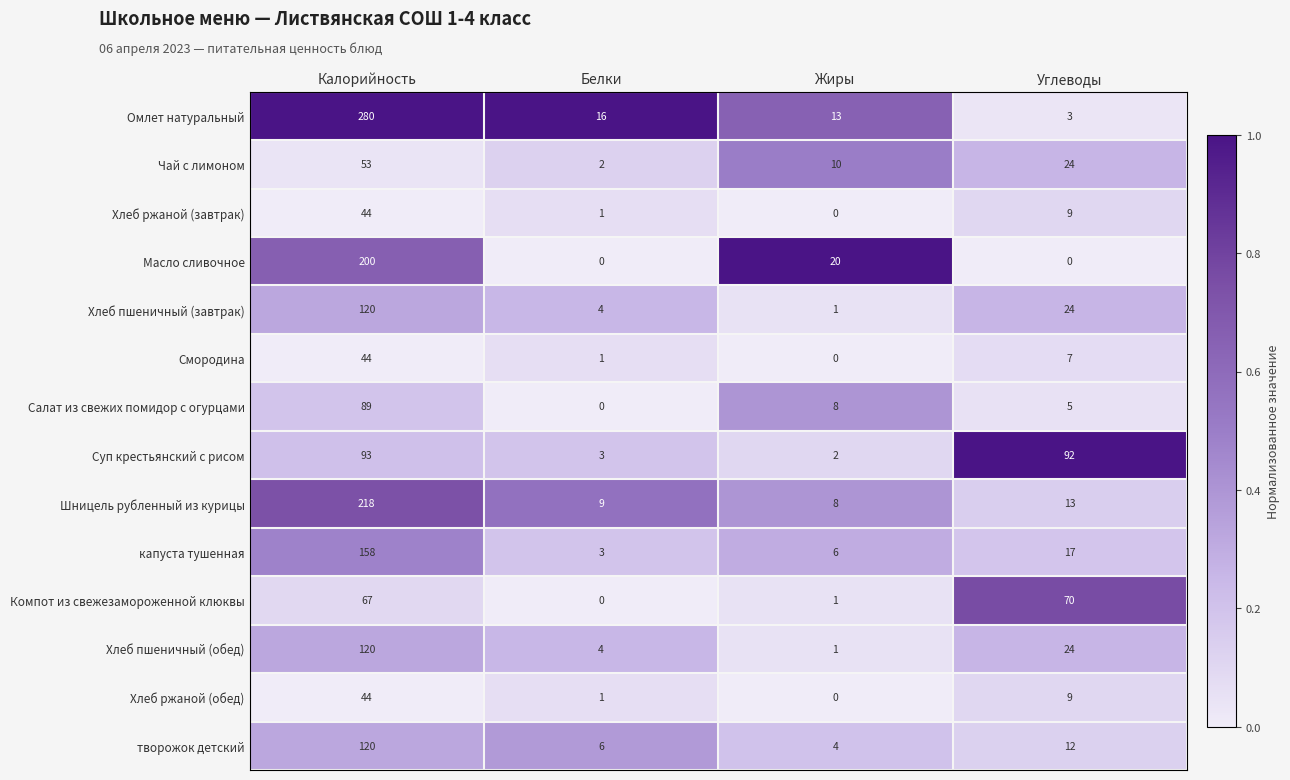

What is the total value across all series at Белки?

50